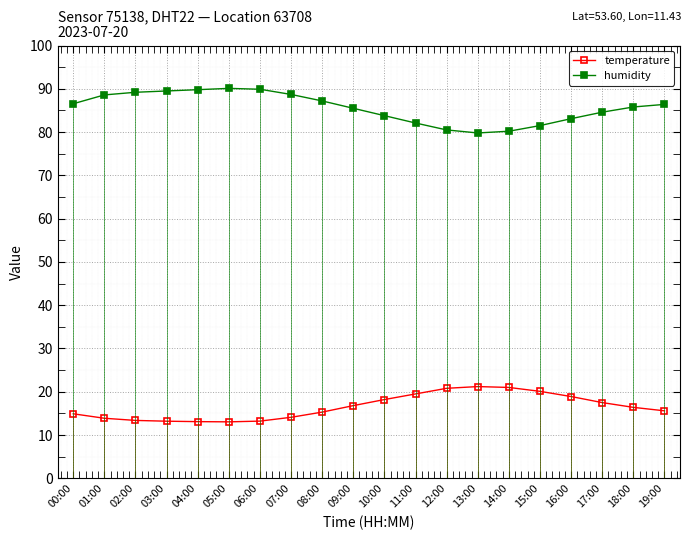

The temperature series shows 18.9 at 16:00. True or false?

True